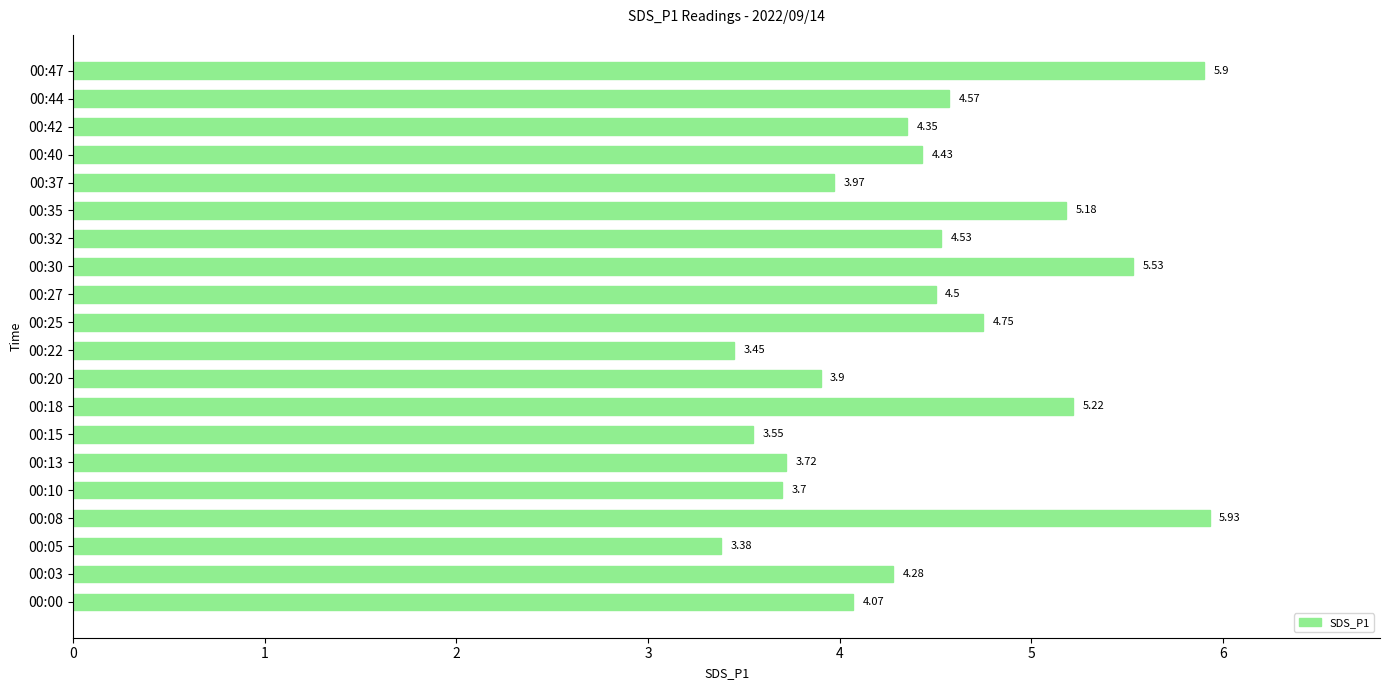

List the labels in order of value, smallest first.

00:05, 00:22, 00:15, 00:10, 00:13, 00:20, 00:37, 00:00, 00:03, 00:42, 00:40, 00:27, 00:32, 00:44, 00:25, 00:35, 00:18, 00:30, 00:47, 00:08